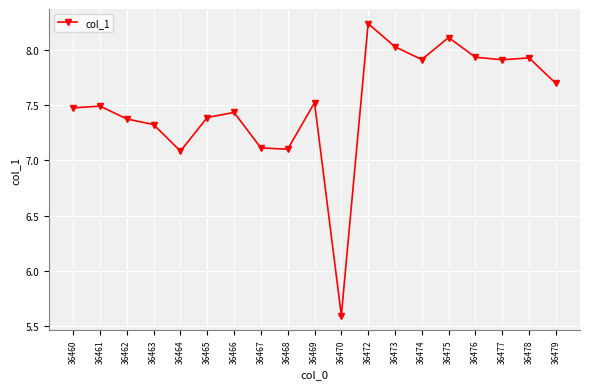

True or false: there are more than 1 points higher than both neighbors.

True